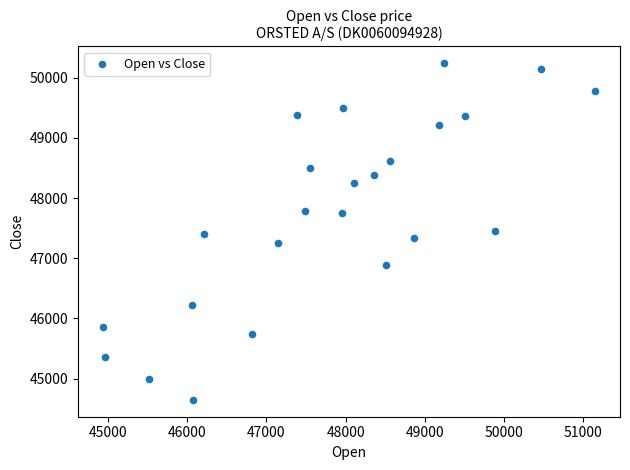

What is the range of X values (max minus min)?

6218